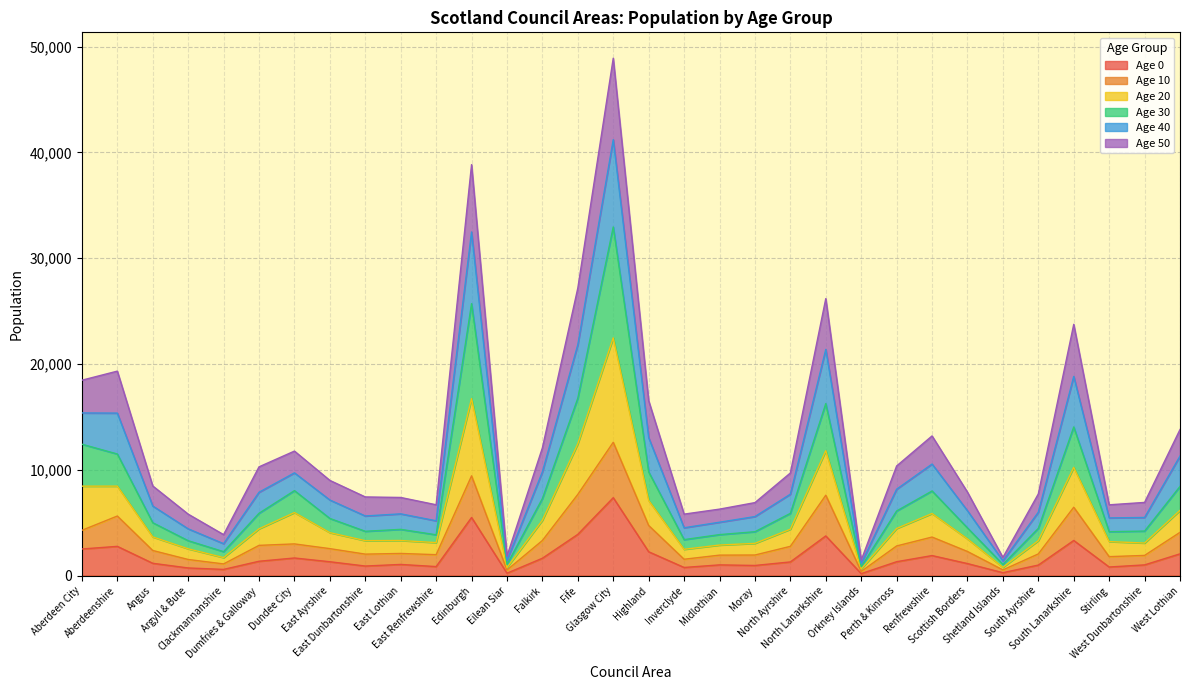

The value of Age 30 at Renfrewshire is 2398. True or false?

False